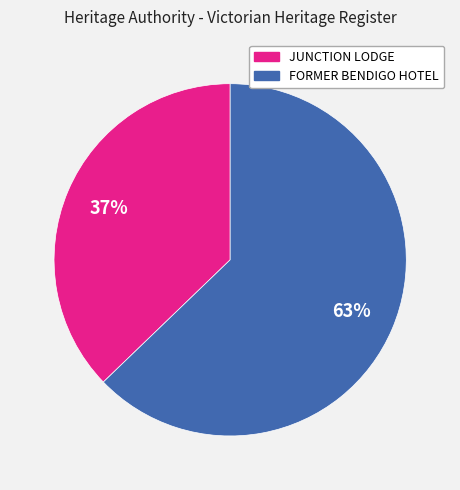

Between JUNCTION LODGE and FORMER BENDIGO HOTEL, which is larger?

FORMER BENDIGO HOTEL